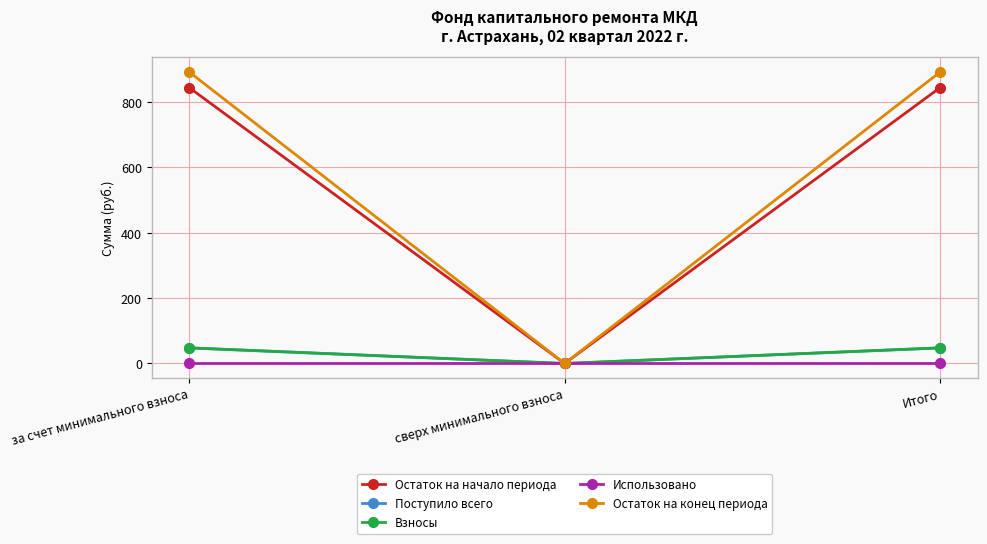

Which series has the widest spread of values?

Остаток на конец периода